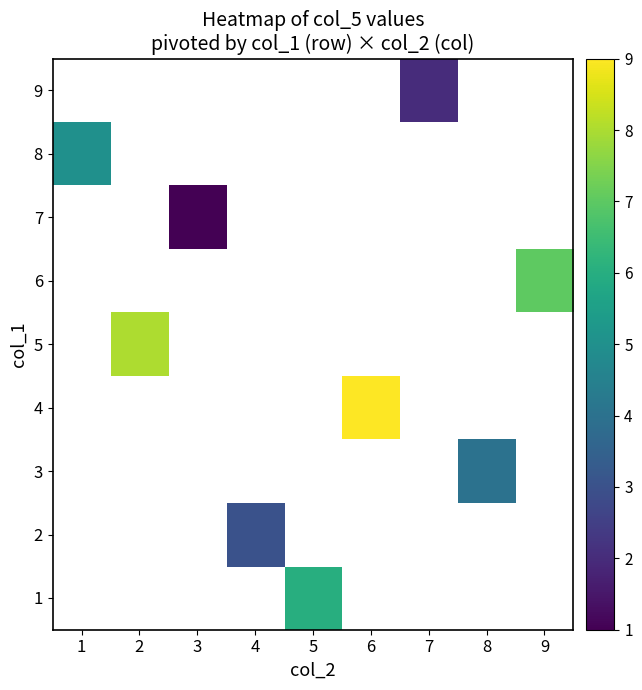

Which series has the widest spread of values?

8